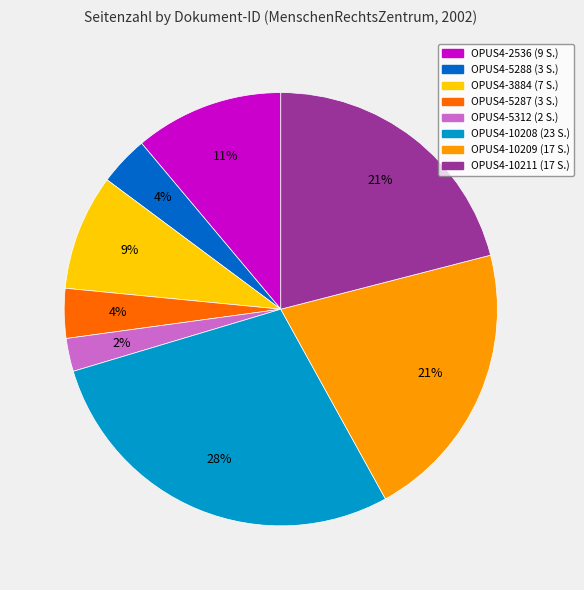

Approximately how many times larger is the value at OPUS4-5287 compared to OPUS4-10208?

0.1